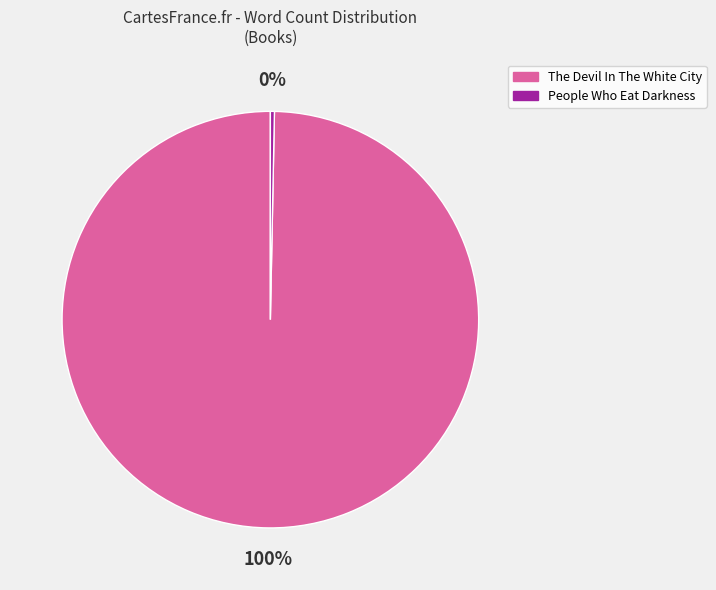

To the nearest percent, what is the average slice percentage?

50%